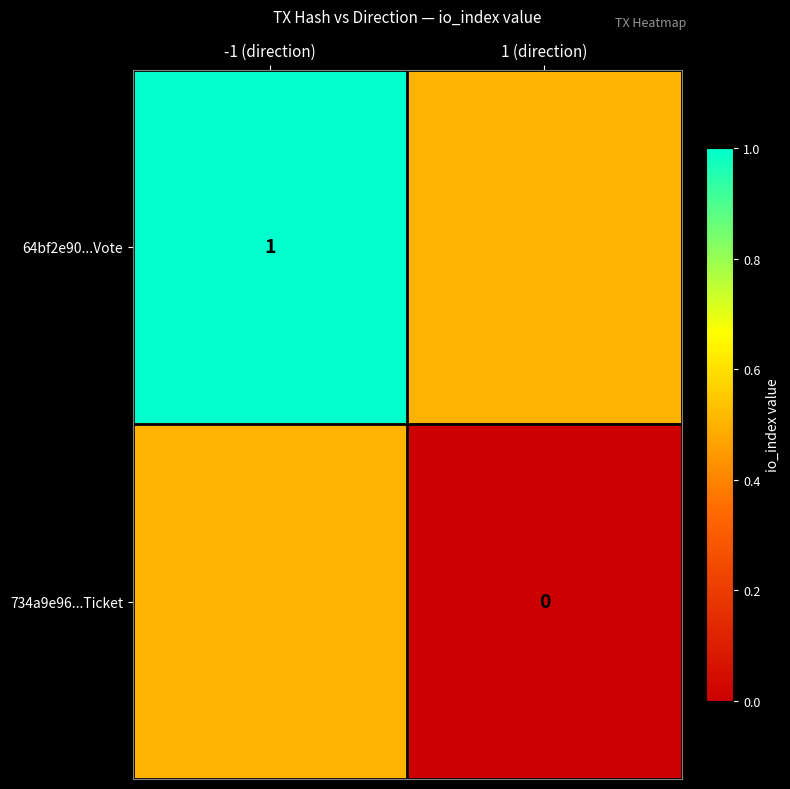

The 64bf2e90...Vote series shows 1.0 at -1 (direction). True or false?

True